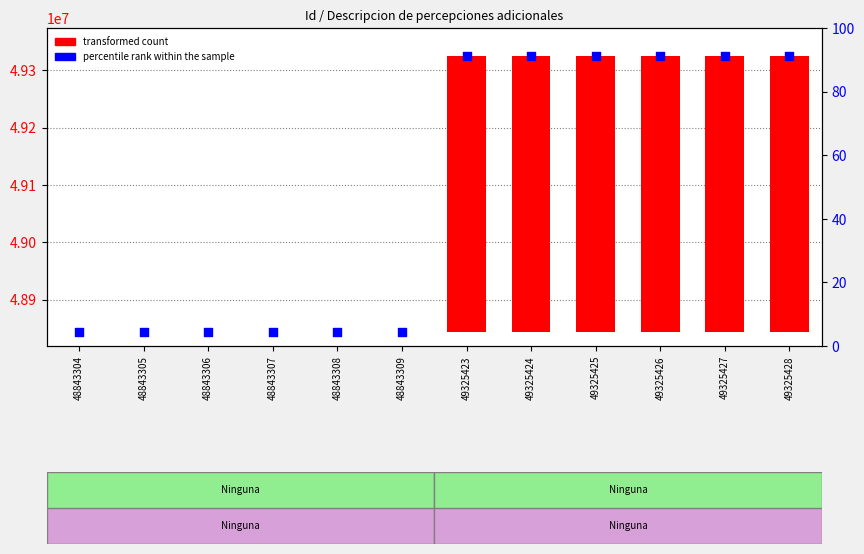

At how many categories does at least one series exceed 26008339?

12